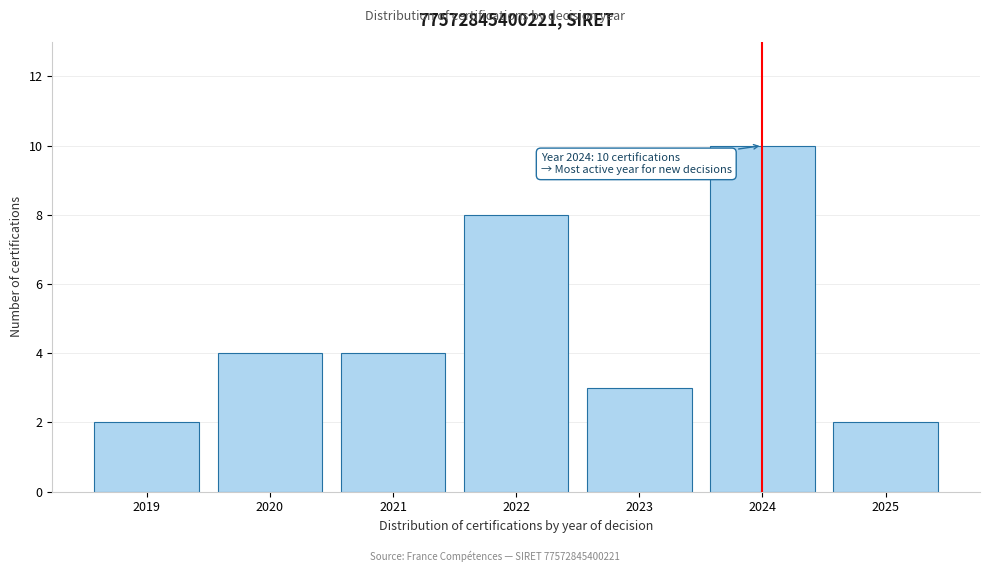

Reading left to right, transcribe all the data shown in this chart.

2019=2	2020=4	2021=4	2022=8	2023=3	2024=10	2025=2